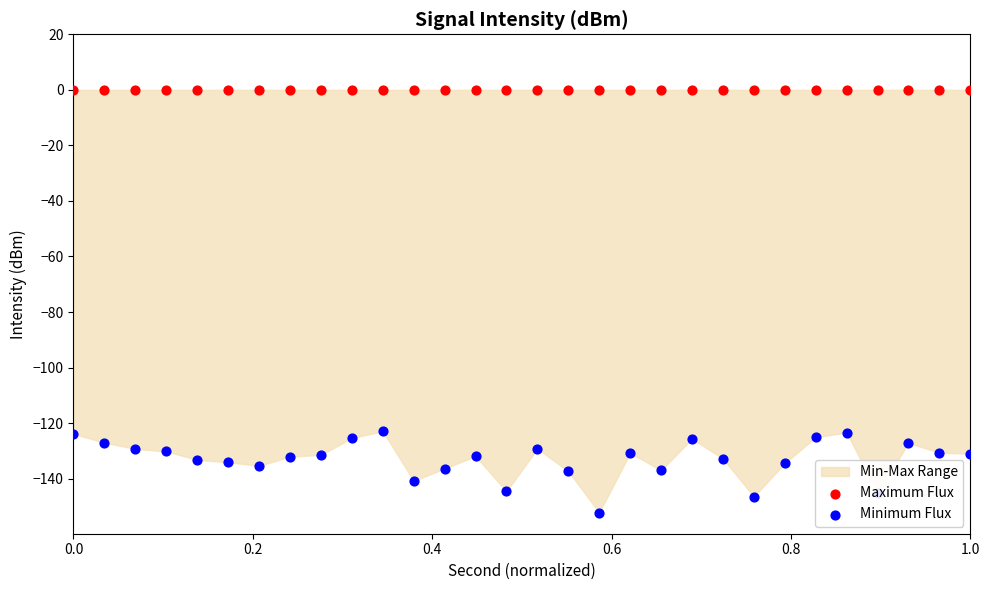

Which series has the largest total across all categories?

Maximum Flux